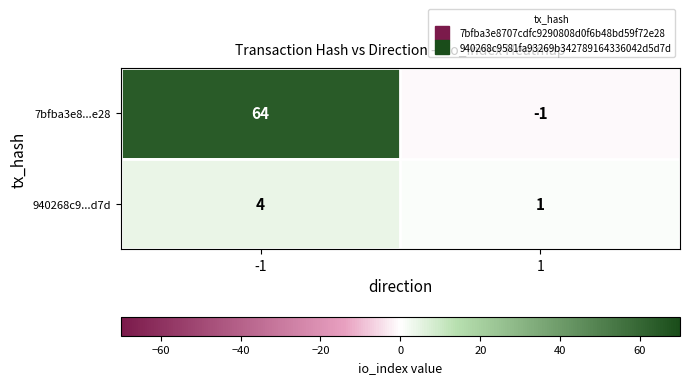

Reading right to left, extract all data points from this chart.

7bfba3e8...e28: 1=-1	-1=64
940268c9...d7d: 1=1	-1=4